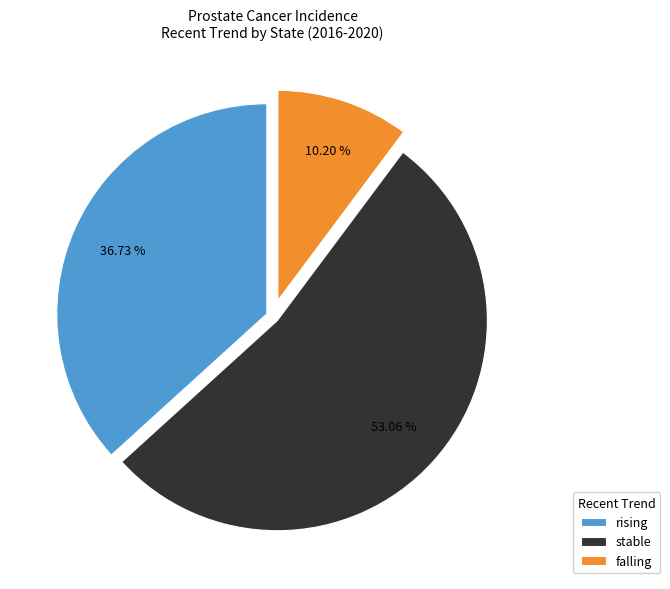

To the nearest percent, what portion does rising represent?

37%